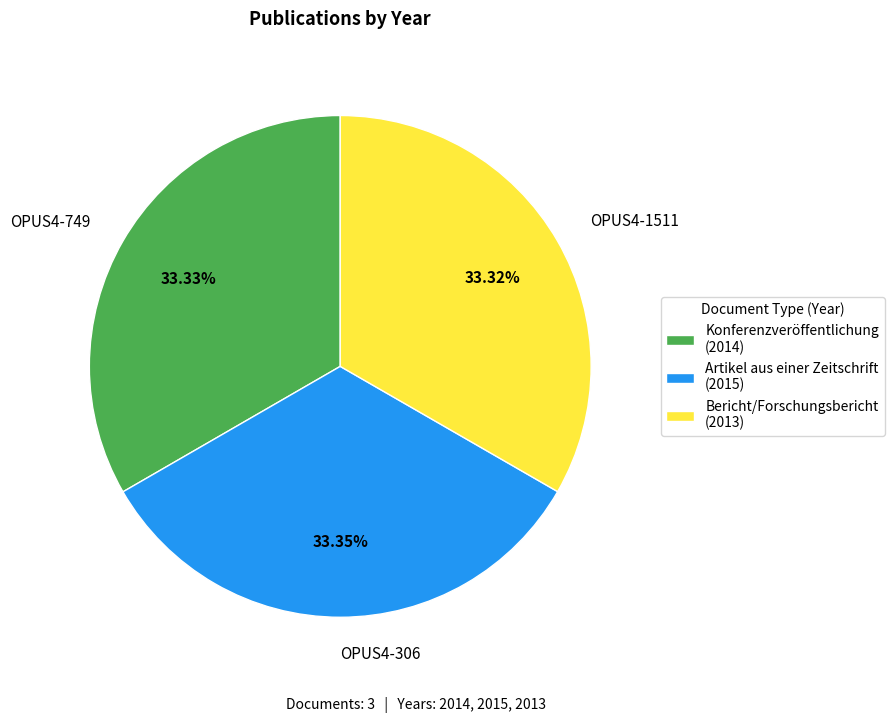

To the nearest percent, what portion does OPUS4-1511 represent?

33%